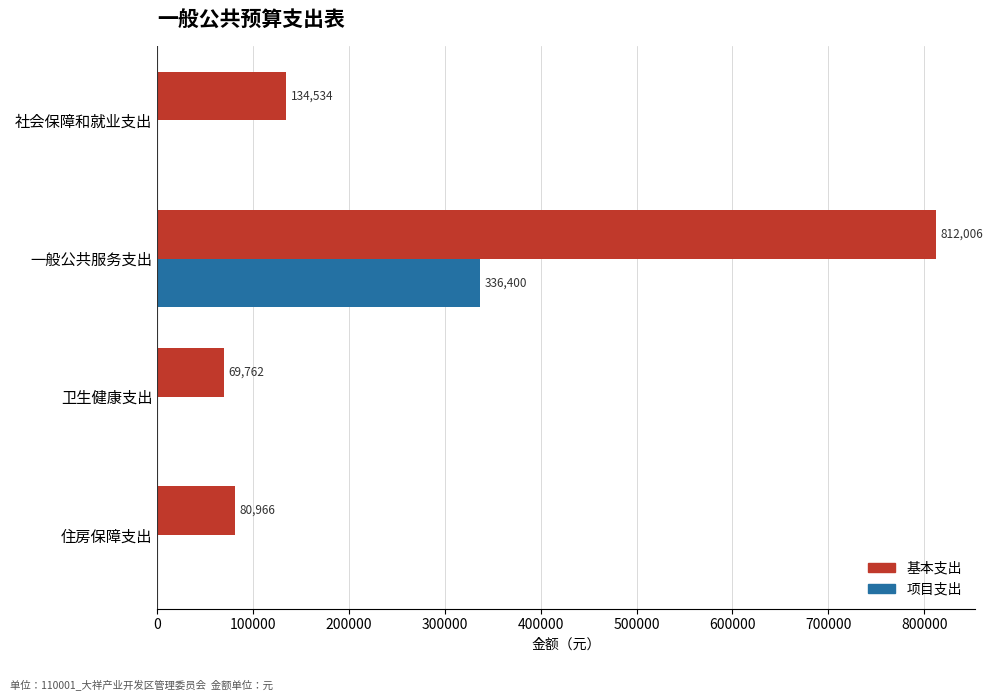

Is it true that 项目支出 equals 0.0 at 社会保障和就业支出?

True